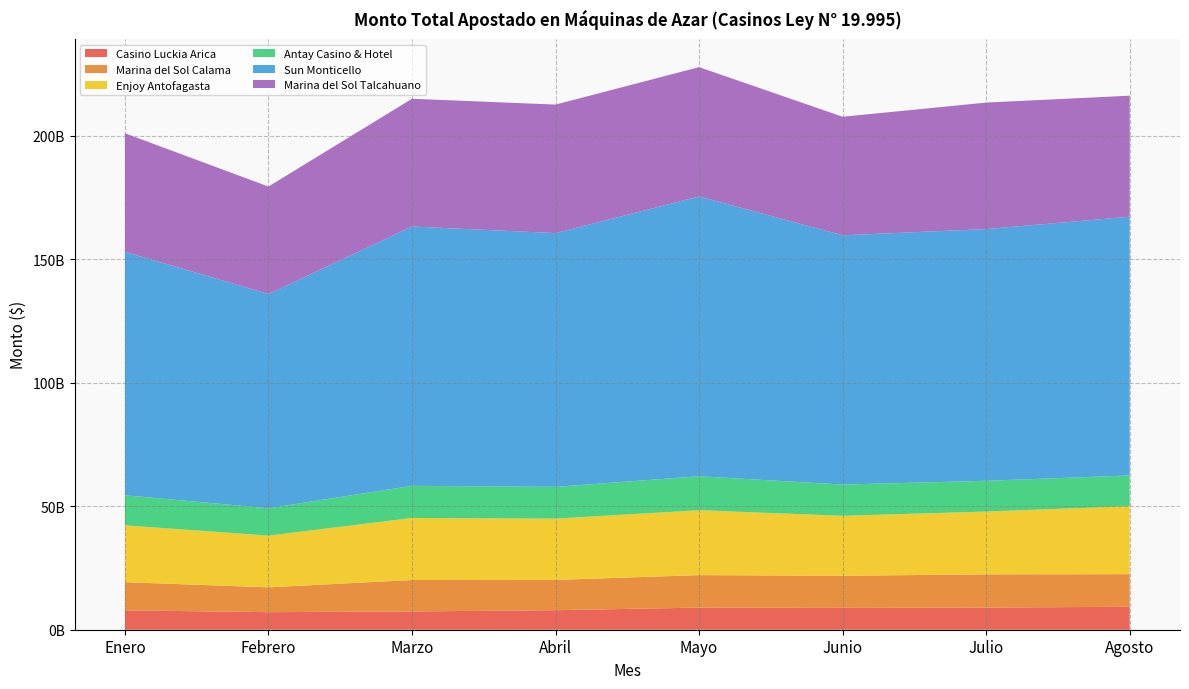

Reading left to right, transcribe all the data shown in this chart.

Casino Luckia Arica: 7842225765	7109186025	7406349505	7901616575	8958323735	8846179635	8962751005	9302904255
Marina del Sol Calama: 11416712182	10054267839	12725304924	12270291408	13154630749	13001682099	13465043293	13198103756
Enjoy Antofagasta: 23015383375	20937846690	25125516580	24805688585	26284766435	24277479070	25428281660	27537605965
Antay Casino & Hotel: 12180966115	11094291470	13021963235	12869079365	13761604010	12657692040	12451742055	12440373550
Sun Monticello: 98609107427	86757306572	105009705409	102776361410	113302094319	100934550784	101943631914	104781102811
Marina del Sol Talcahuano: 47996841784	43521076373	51737524492	52037177756	52371493766	48010964732	51224442456	49008190434